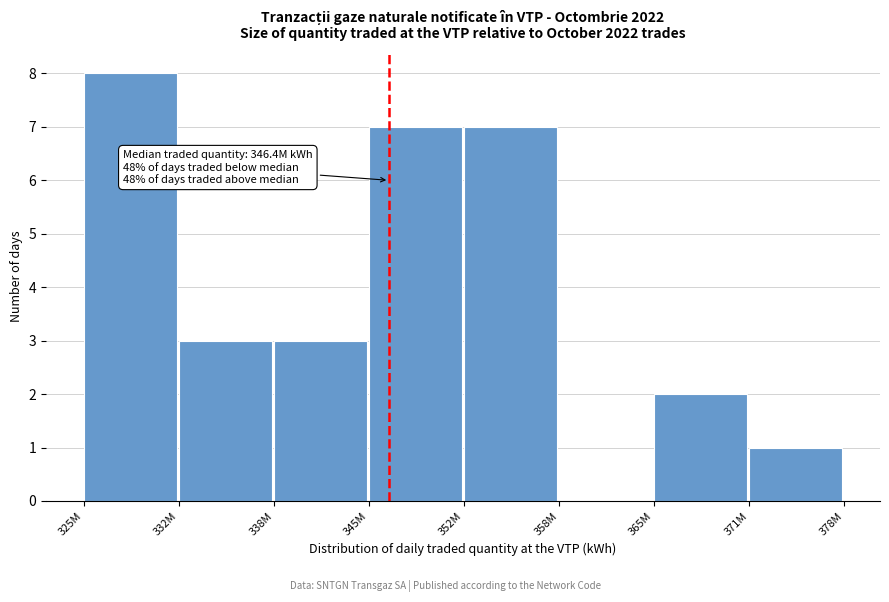

Reading right to left, what are all the values shown in this chart?

371M=1	365M=2	358M=0	352M=7	345M=7	338M=3	332M=3	325M=8